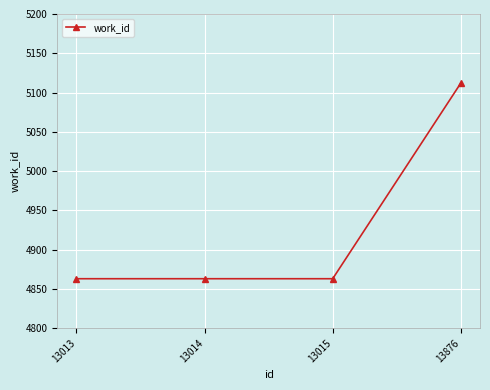

True or false: the data shows 2621 at 13015.

False